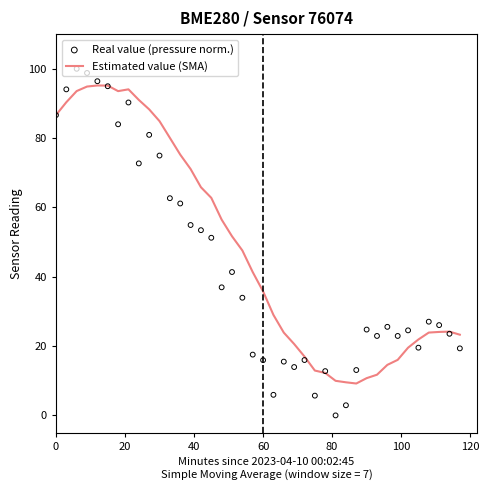

Which series has the largest total across all categories?

Estimated value (SMA)